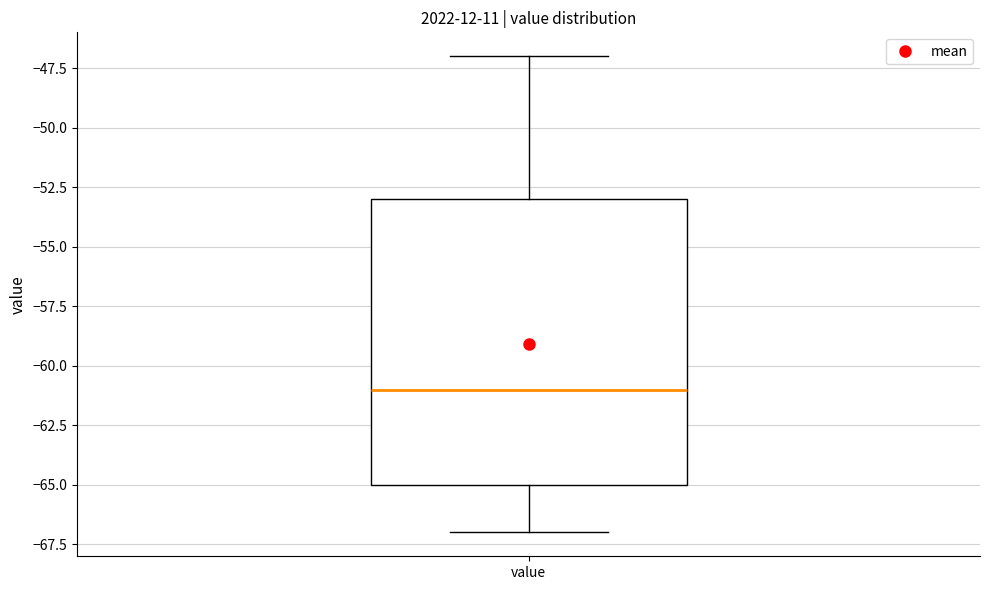

Where is the lower edge of the box for value on the y-axis? The values are not printed on the chart, so give them approximately, as read against the axis.

-65